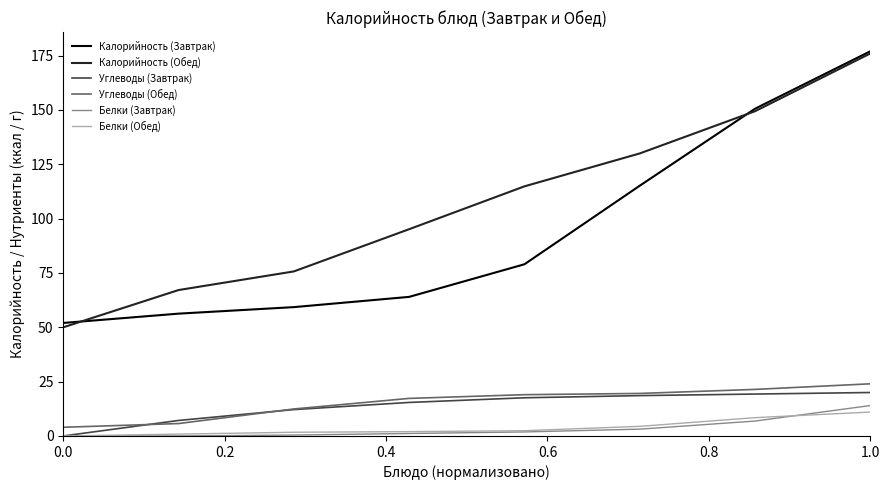

What is the maximum value for Белки (Завтрак)?

14.0